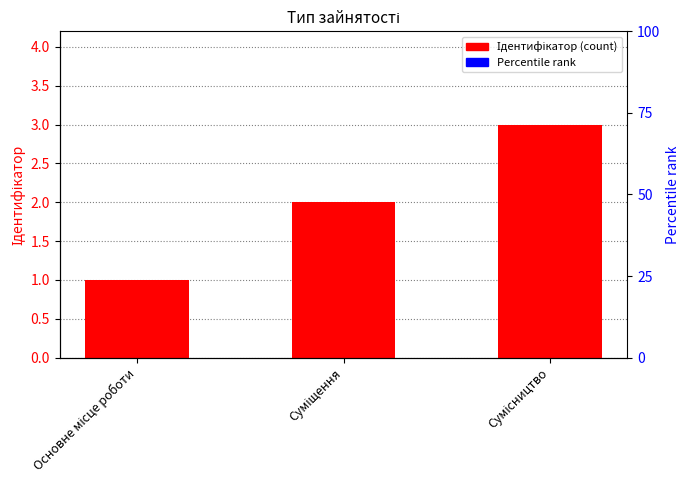

Rank the categories by value from lowest to highest.

Основне місце роботи, Суміщення, Сумісництво